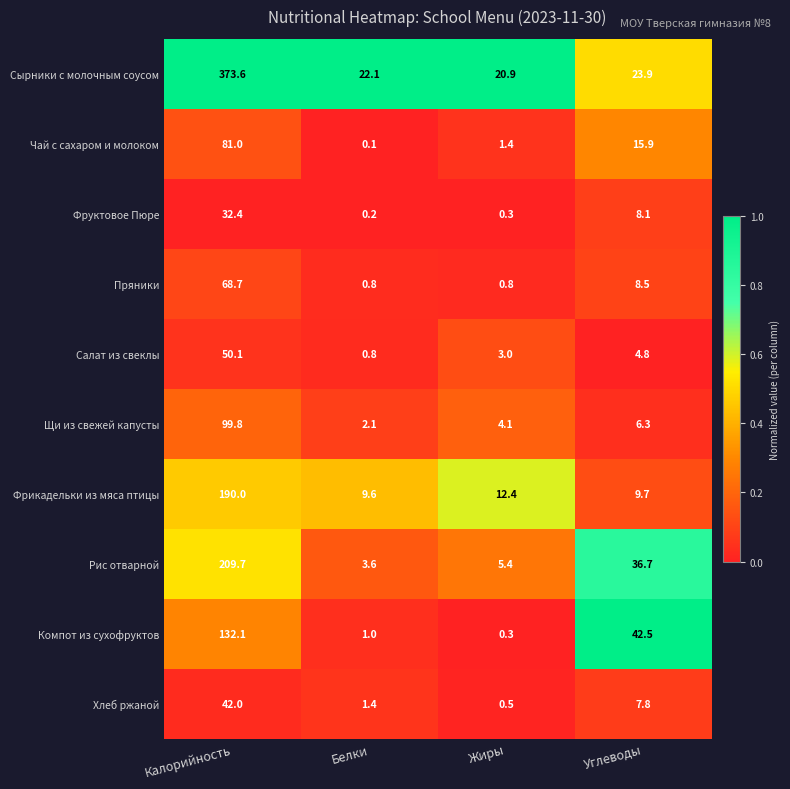

Which series has the widest spread of values?

Сырники с молочным соусом